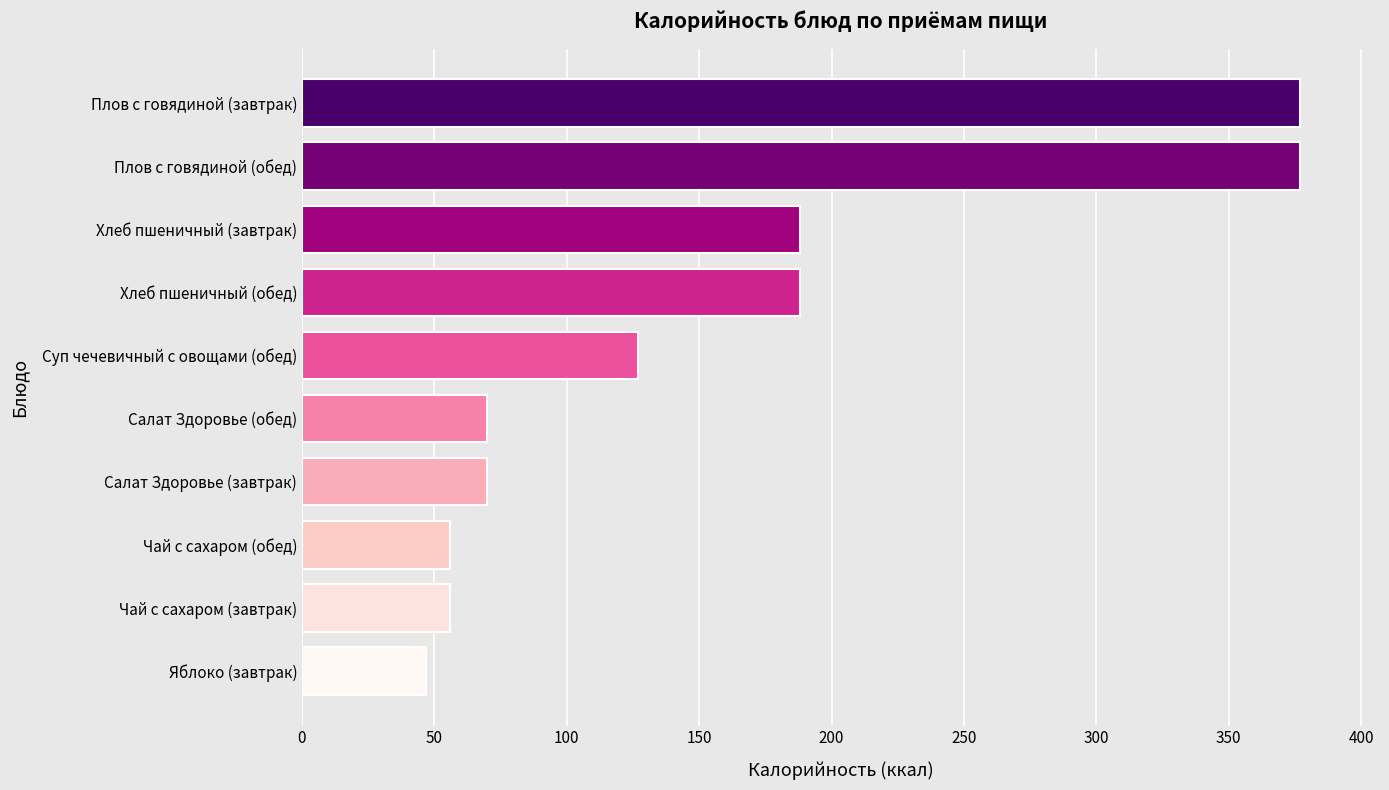

The chart shows a value of 70 at Салат Здоровье (завтрак). True or false?

True